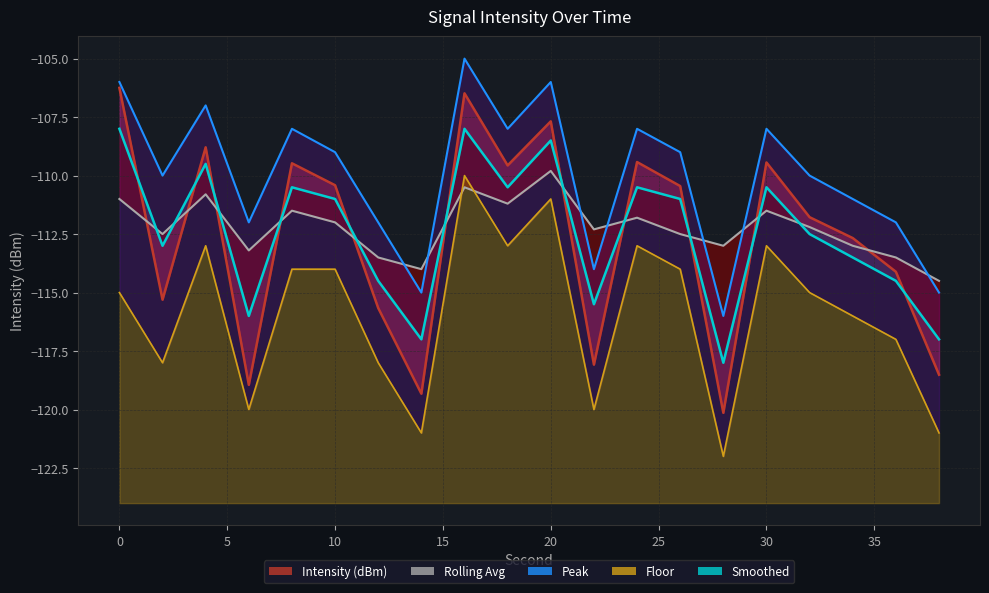

True or false: Smoothed has more than 2 points higher than both neighbors.

True